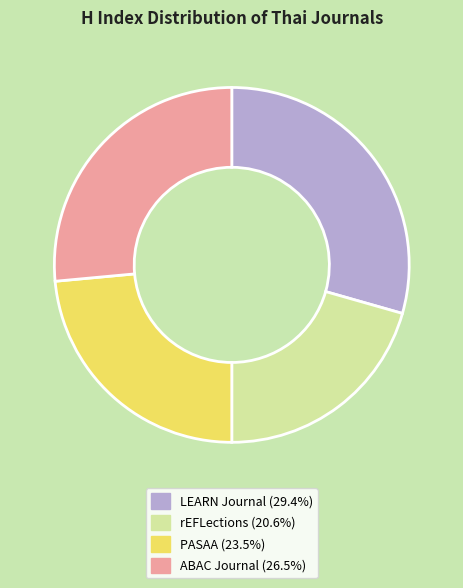

Approximately how many times larger is the value at LEARN Journal compared to ABAC Journal?

1.1